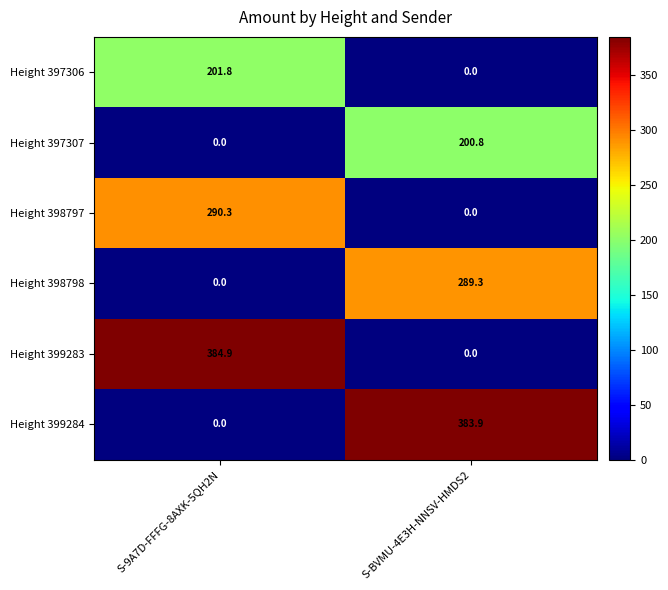

List the series in order of their peak value, lowest first.

Height 397307, Height 397306, Height 398798, Height 398797, Height 399284, Height 399283